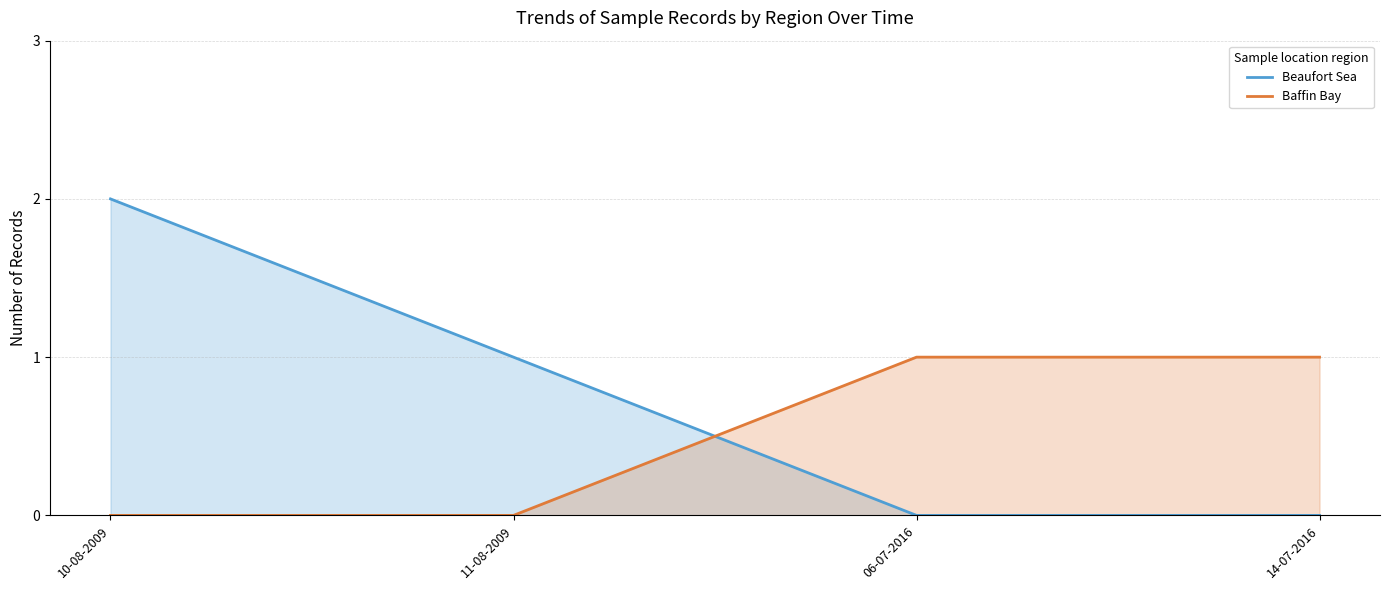

Is it true that Beaufort Sea equals -1 at 06-07-2016?

False